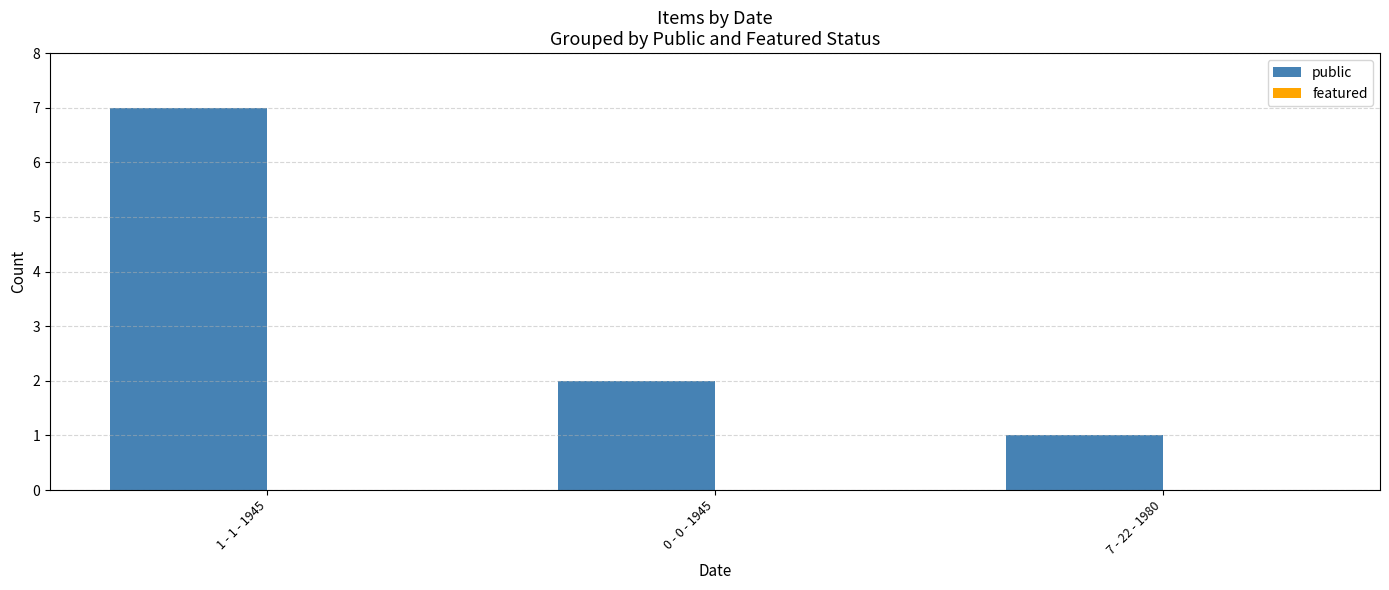

What is the label of the 2nd bar from the right?

0 - 0 - 1945